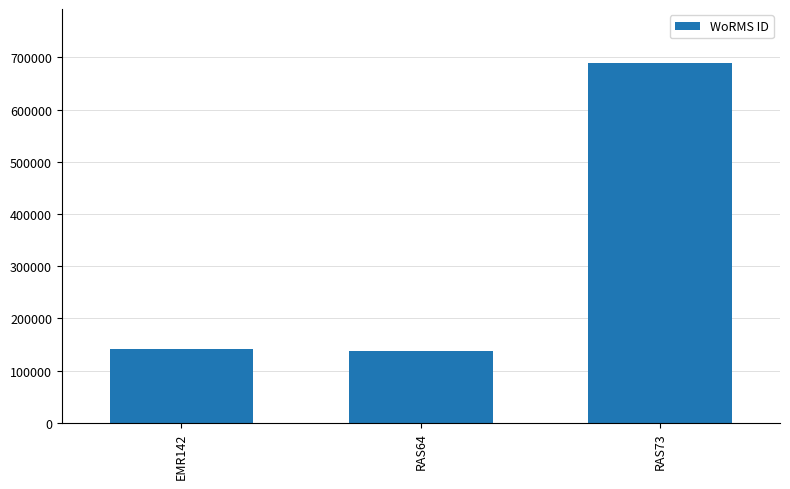

Approximately how many times larger is the value at RAS73 compared to EMR142?

4.9